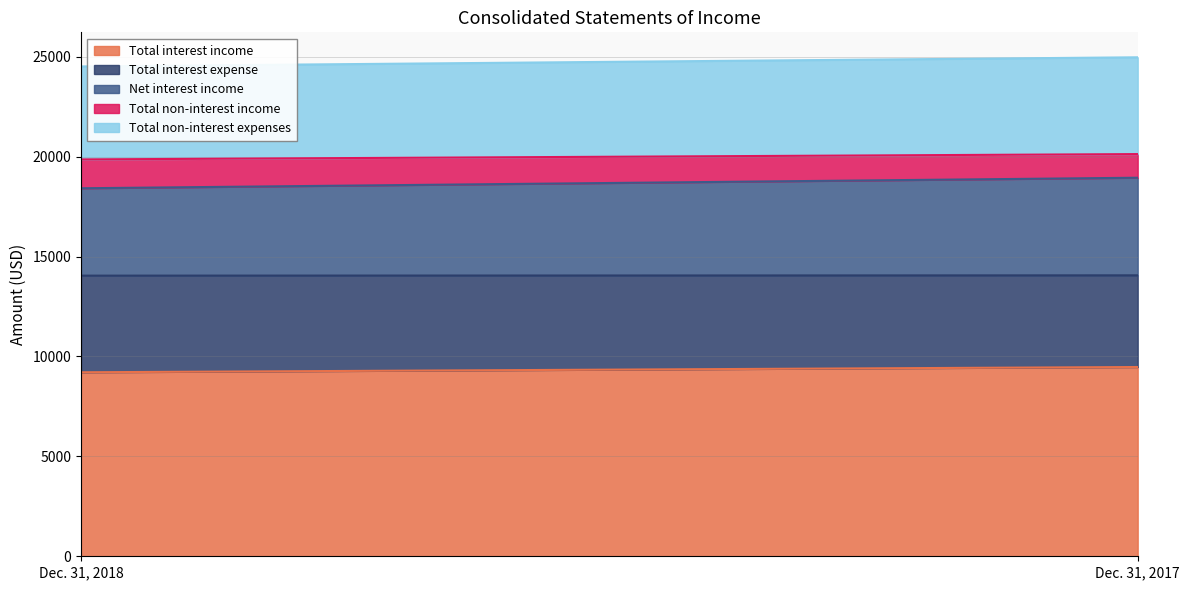

True or false: Total non-interest expenses has a value of 4653 at Dec. 31, 2018.

True